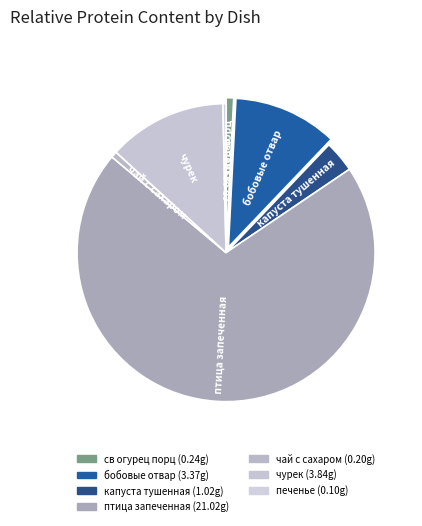

To the nearest percent, what percentage of the pie is чай с сахаром?

1%